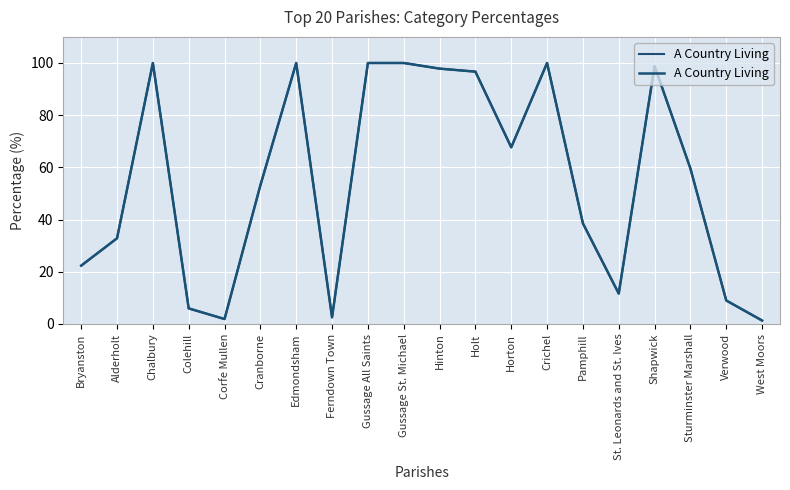

At which category does the chart reach its minimum across all series?

West Moors